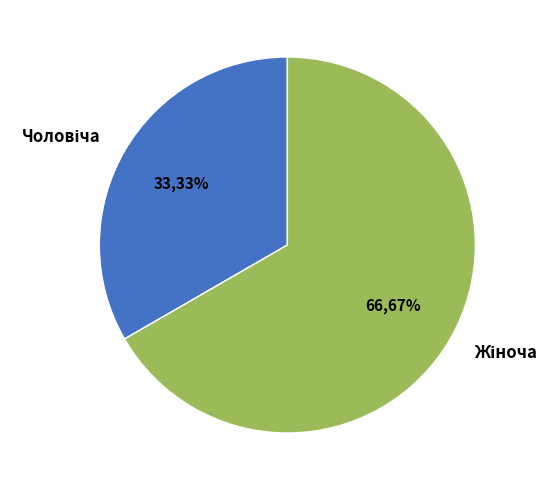

Does any single category account for the majority?

Yes